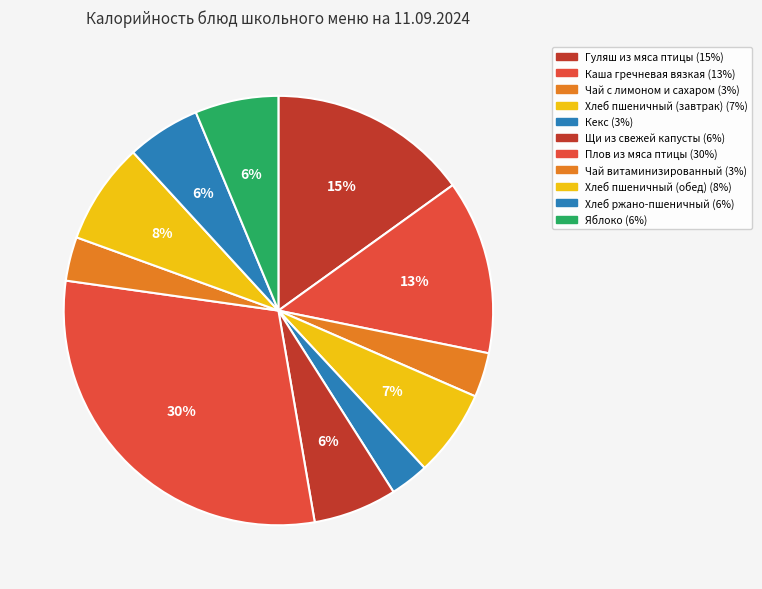

How many slices are in this pie chart?

11